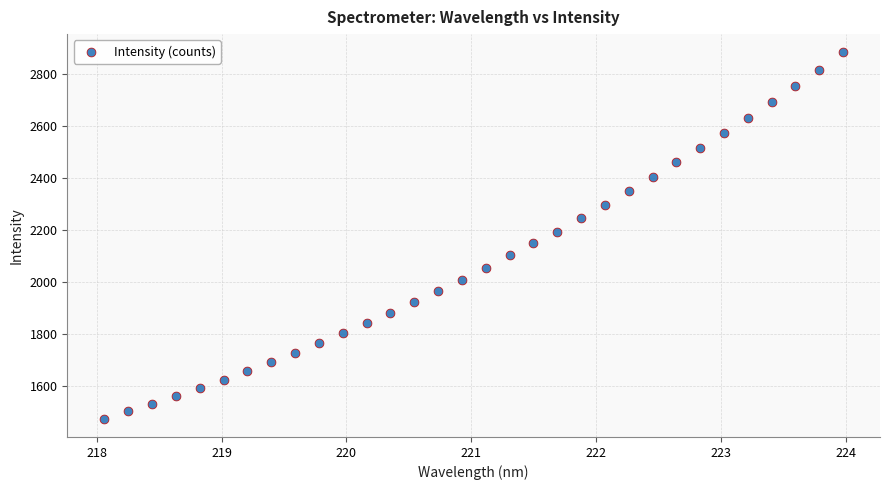

What is the range of X values (max minus min)?

5.9